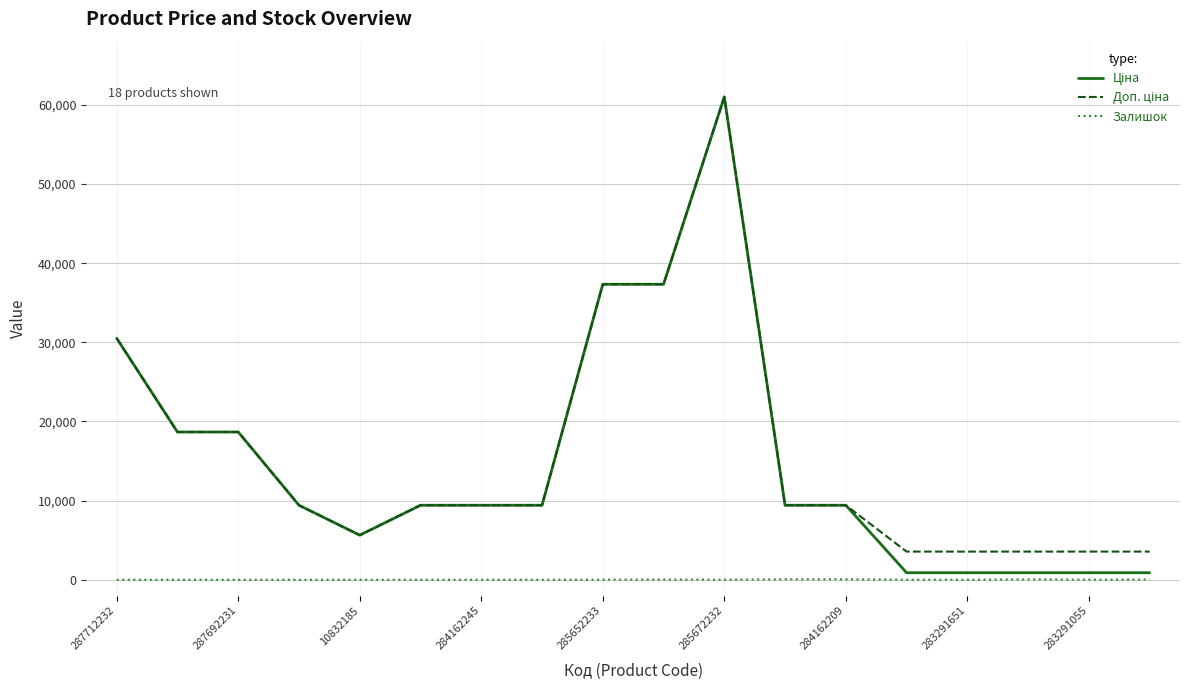

What is the label of the 9th point from the right?

9